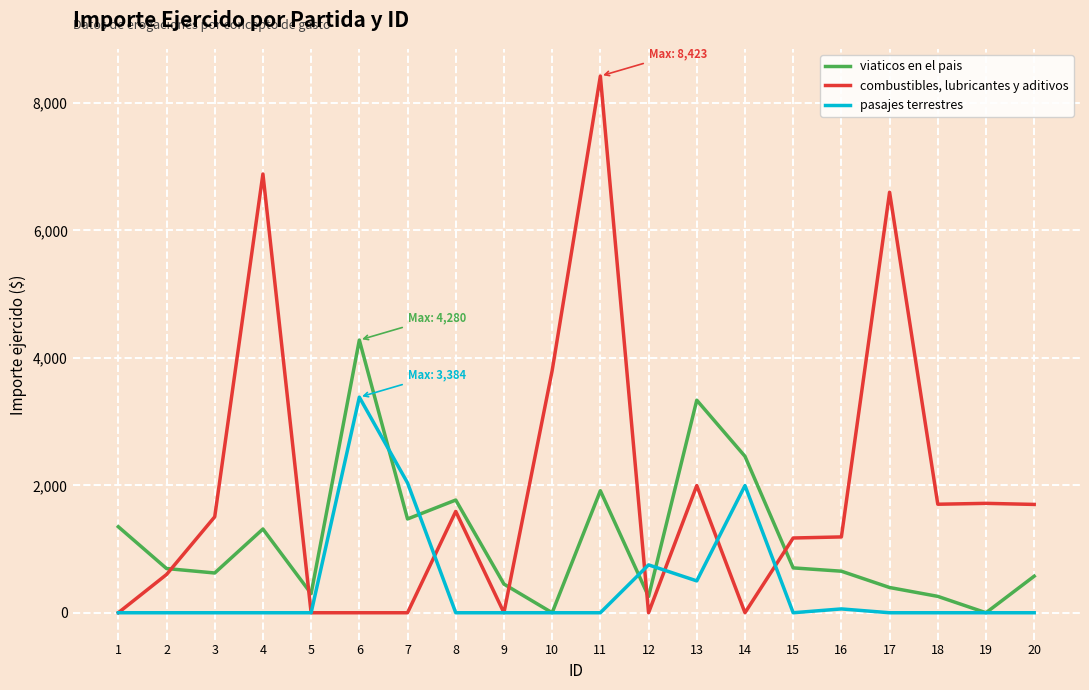

The value of viaticos en el pais at 14 is 2455.0. True or false?

True